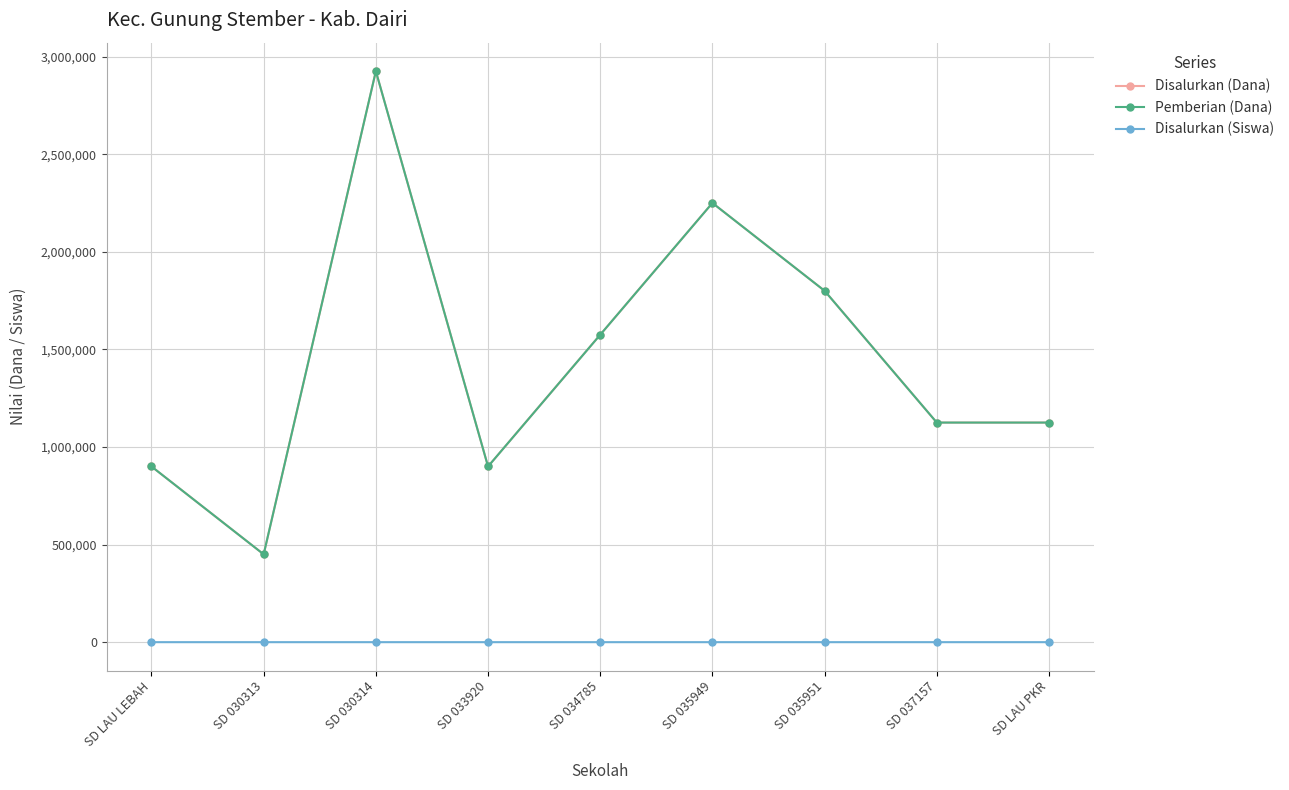

Rank the series at SD 033920 from highest to lowest value.

Disalurkan (Dana), Pemberian (Dana), Disalurkan (Siswa)